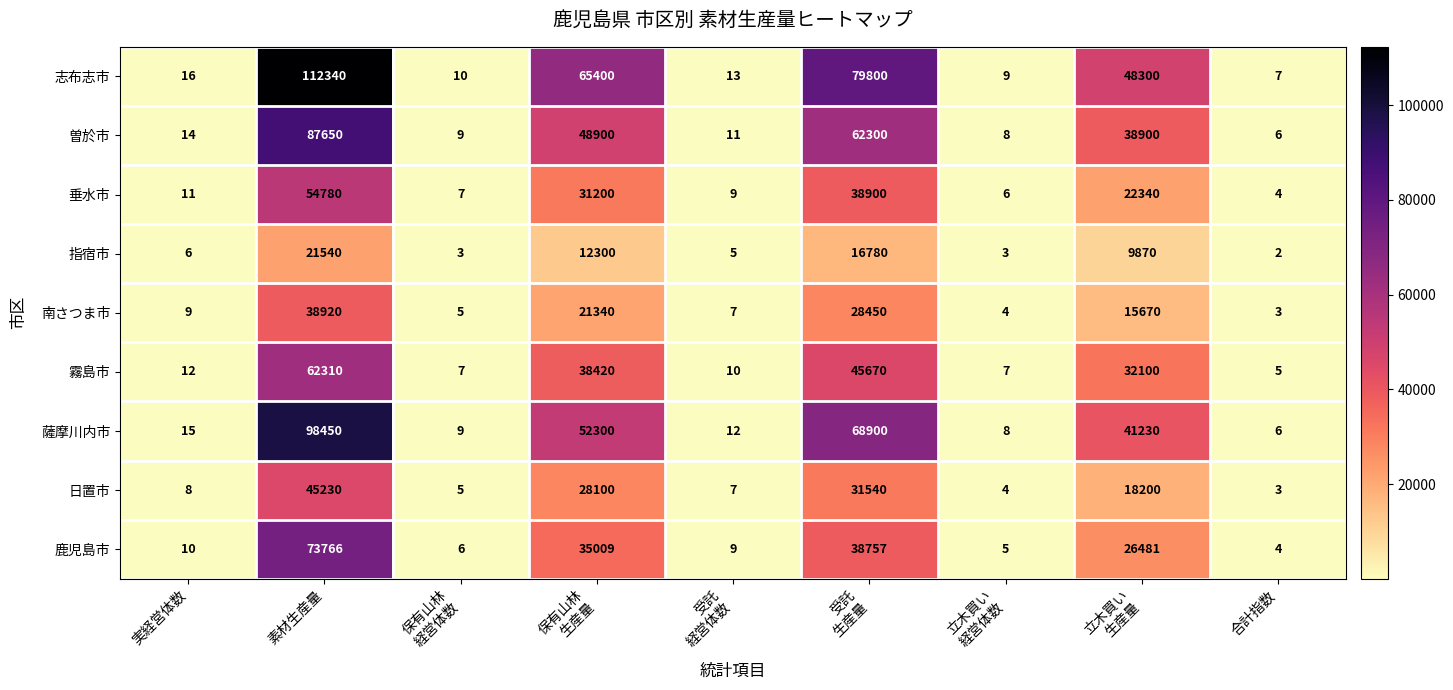

List the series in order of their peak value, lowest first.

指宿市, 南さつま市, 日置市, 垂水市, 霧島市, 鹿児島市, 曽於市, 薩摩川内市, 志布志市